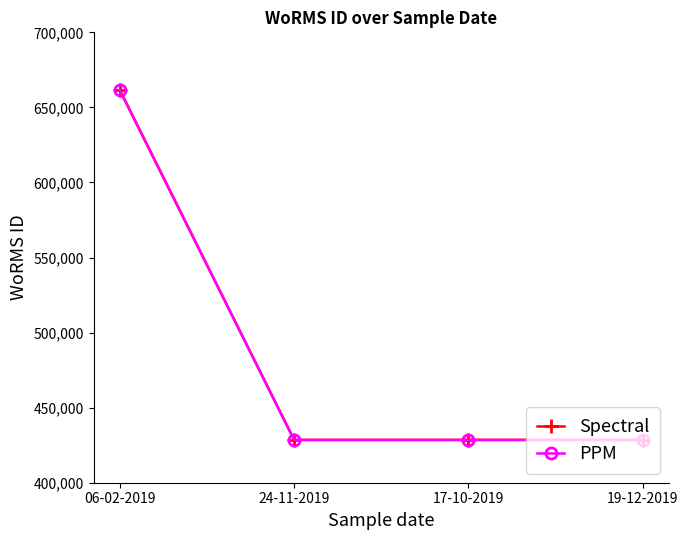

True or false: PPM has a value of 661559 at 06-02-2019.

True